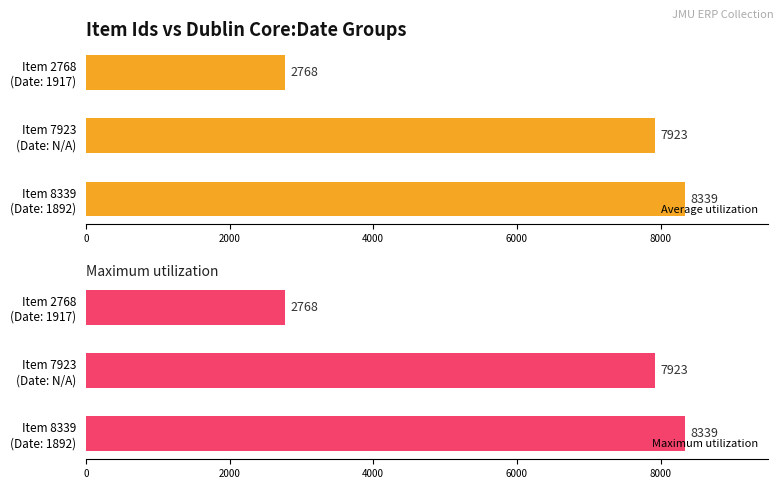

Is the value of Average utilization at Item 7923 (Date: N/A) greater than the value of Maximum utilization at Item 8339 (Date: 1892)?

No